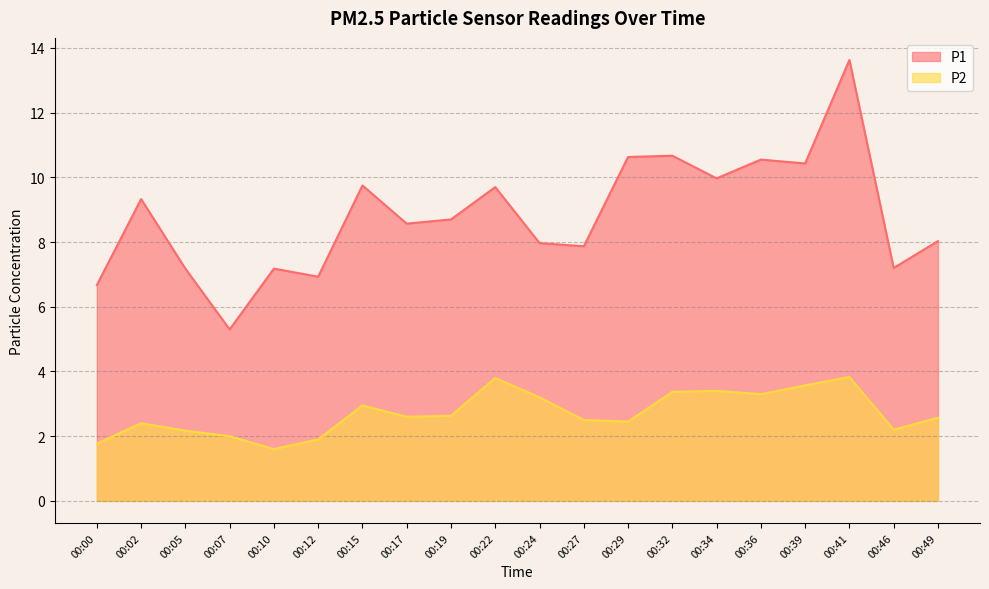

How many values in the P1 series exceed 8?

12